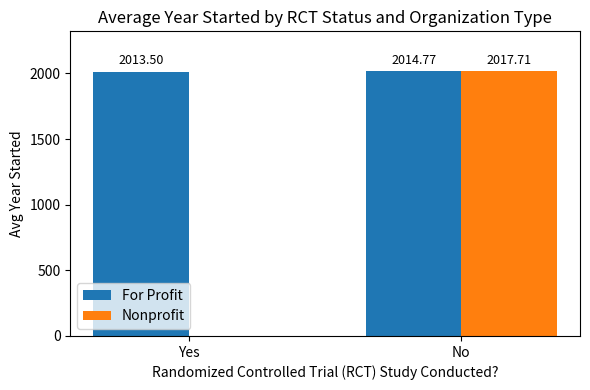

At which label is Nonprofit closest to 1008?

Yes